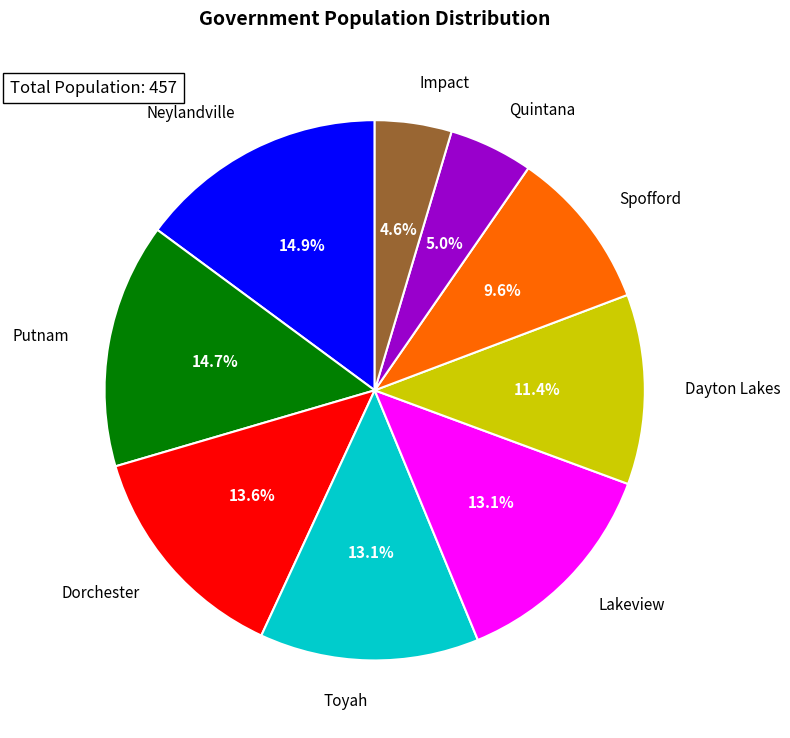

Does Quintana account for over 50% of the chart?

No